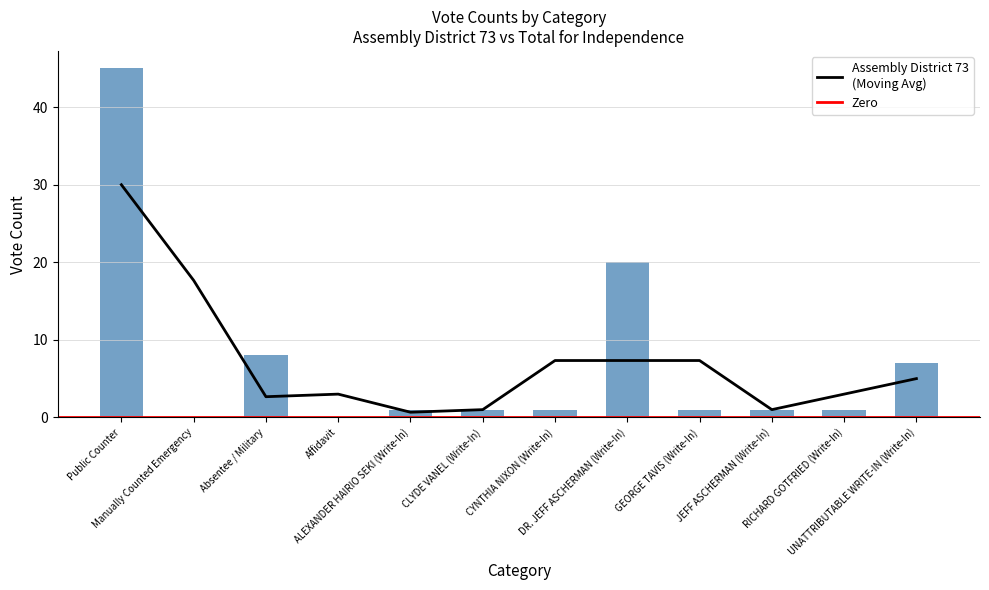

True or false: the data shows 5 at DR. JEFF ASCHERMAN (Write-In).

False